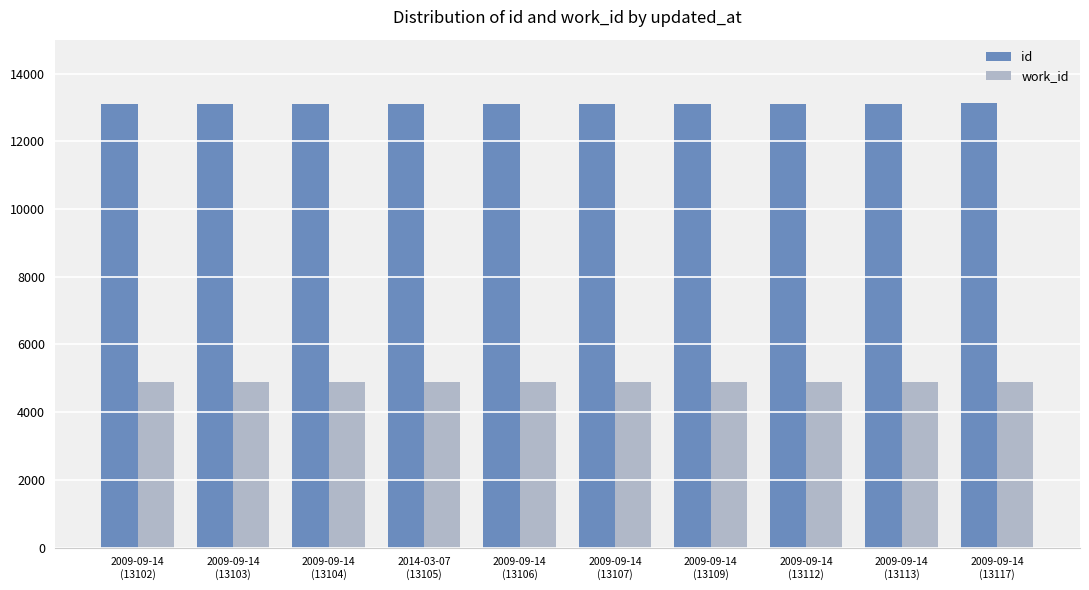

At how many categories does at least one series exceed 6020?

10